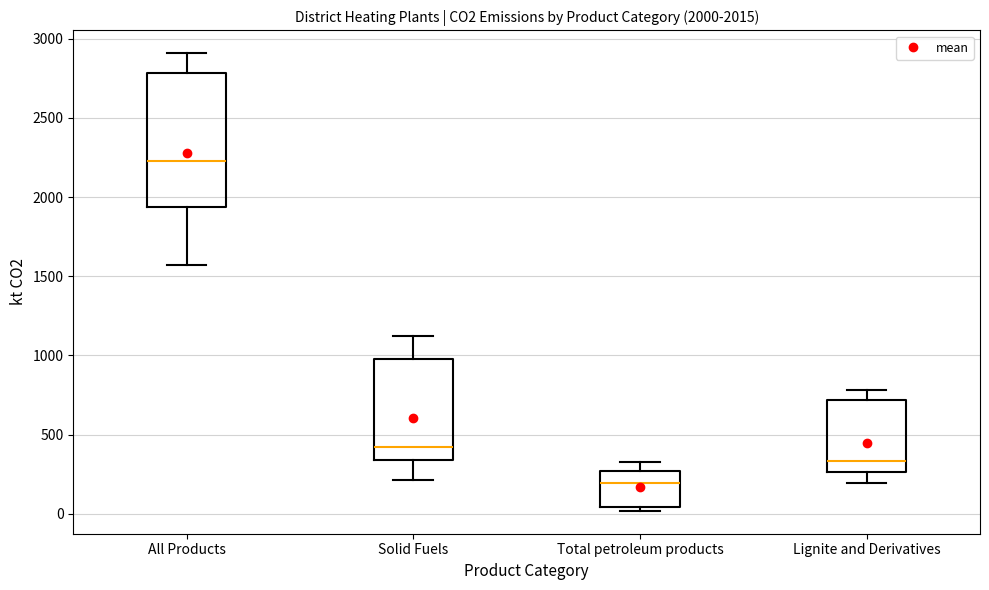

Comparing the boxes themselves (not the whiskers), which one is the tallest?

All Products